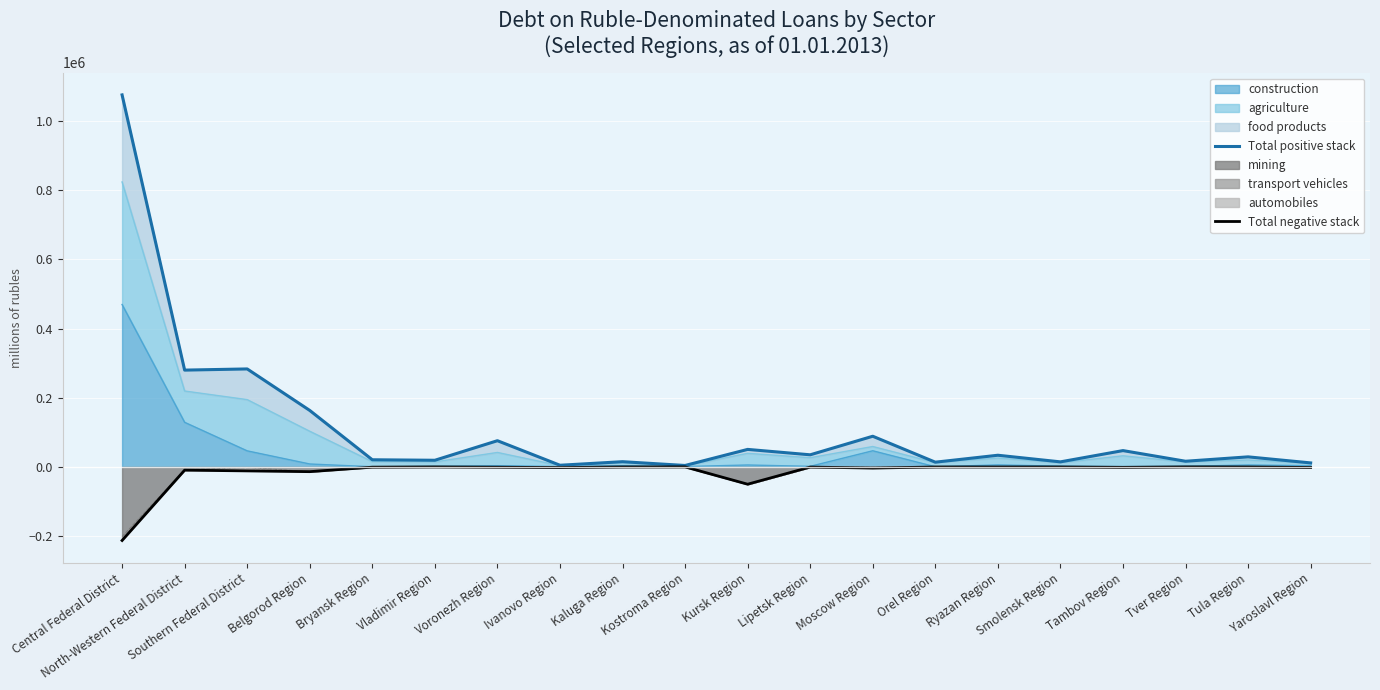

At which category does Total positive stack reach its first local valley?

North-Western Federal District